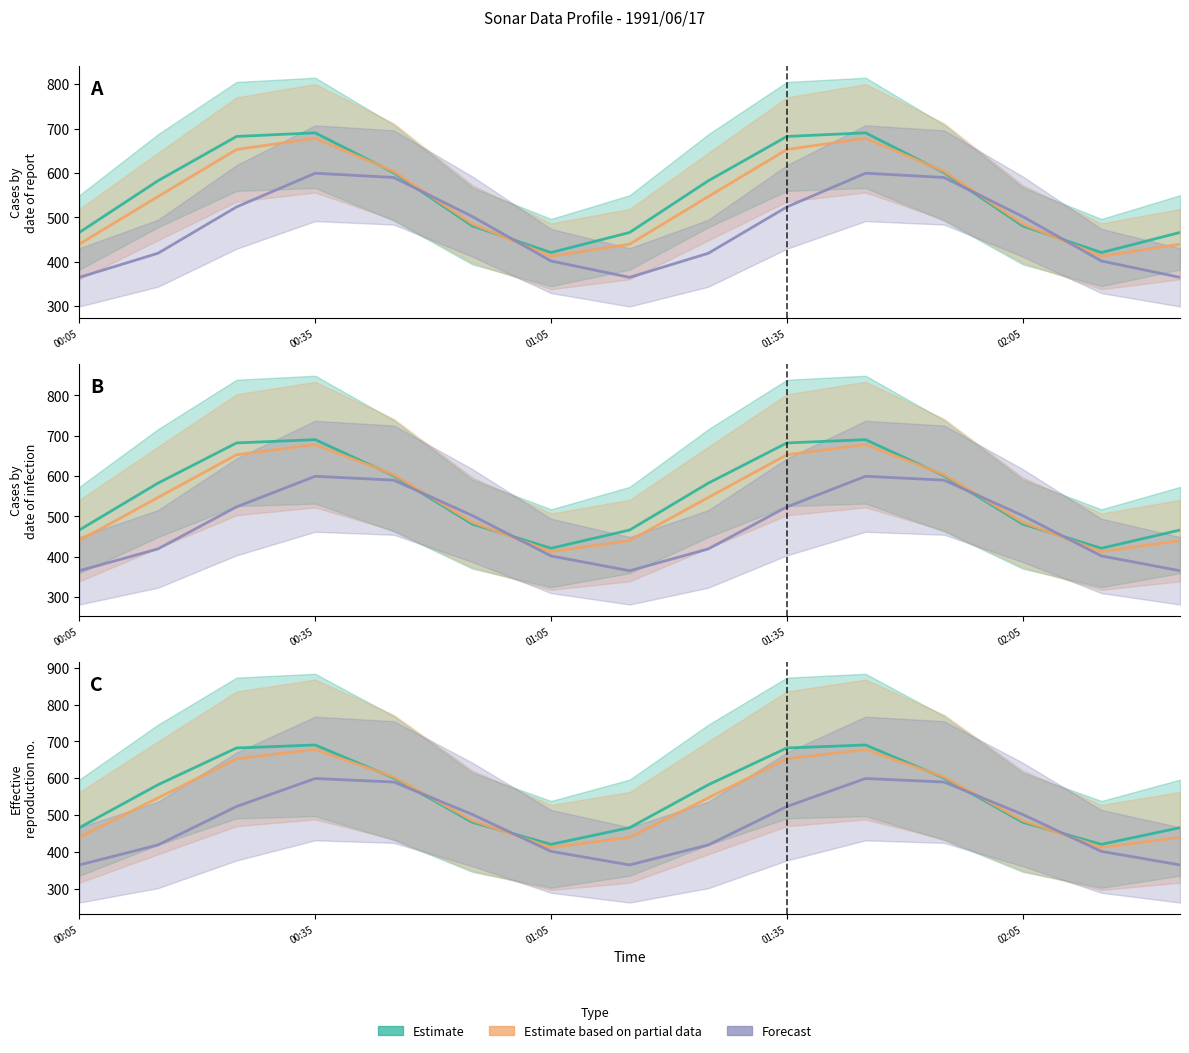

What is the lowest value of the Estimate series?

420.5